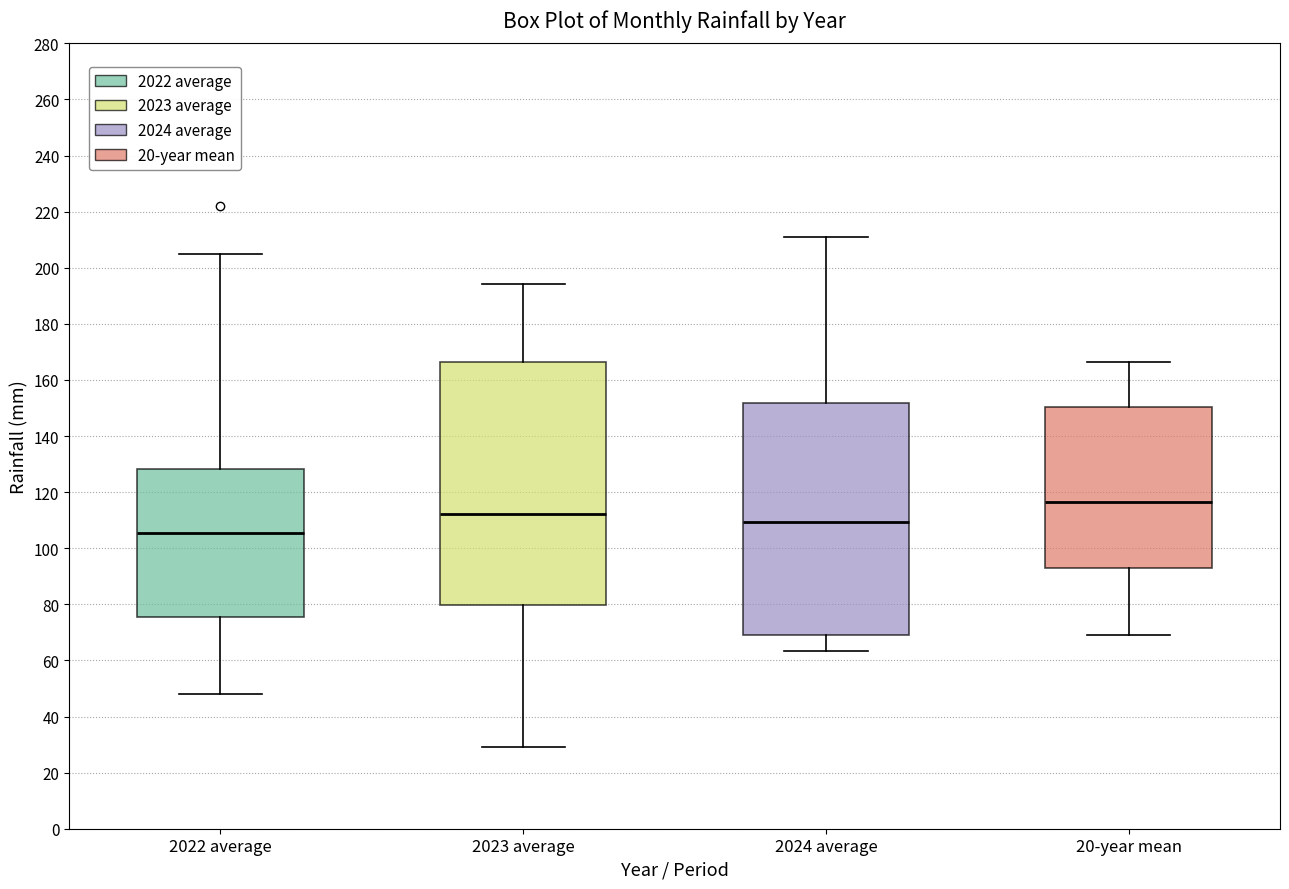

Which box's median line is the lowest?

2022 average